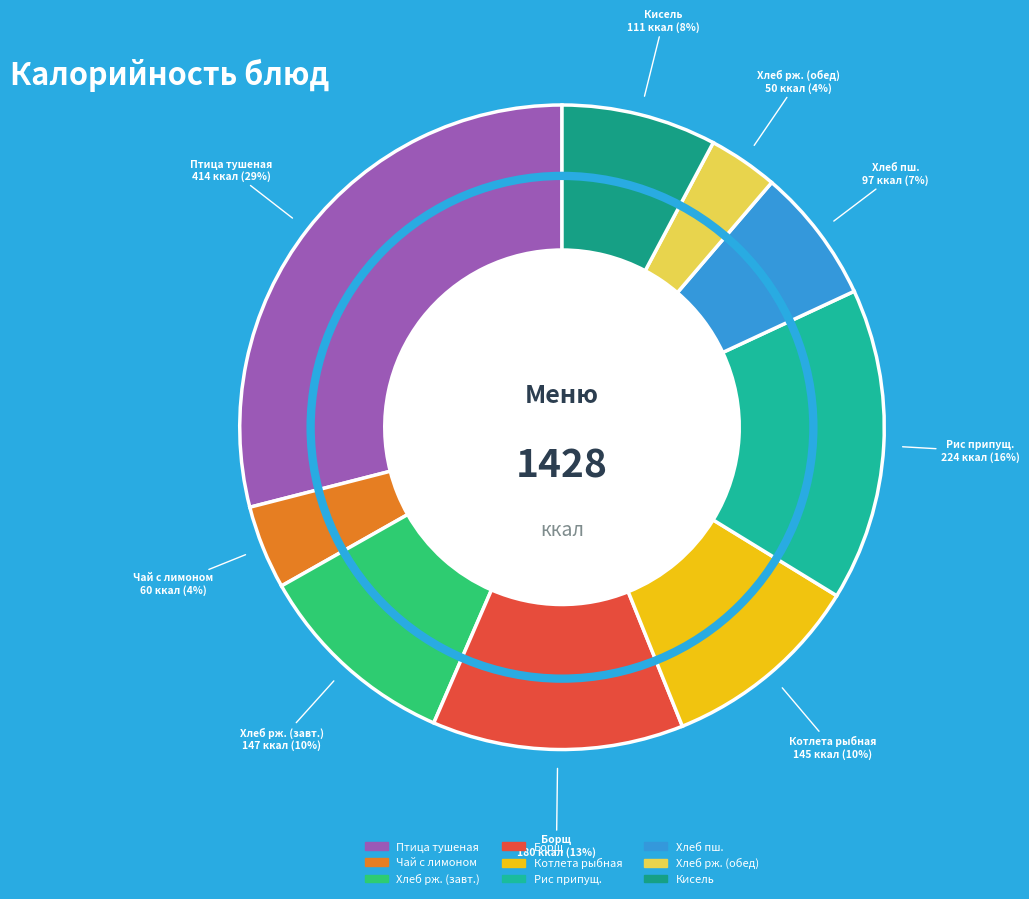

How many slices are in this pie chart?

9